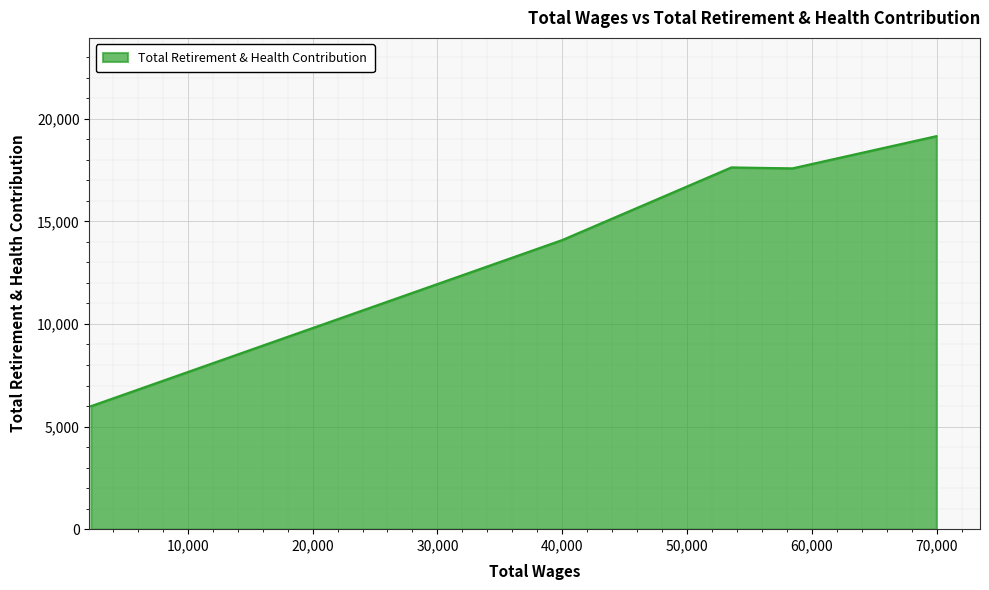

What is the maximum value shown in the chart?

19151